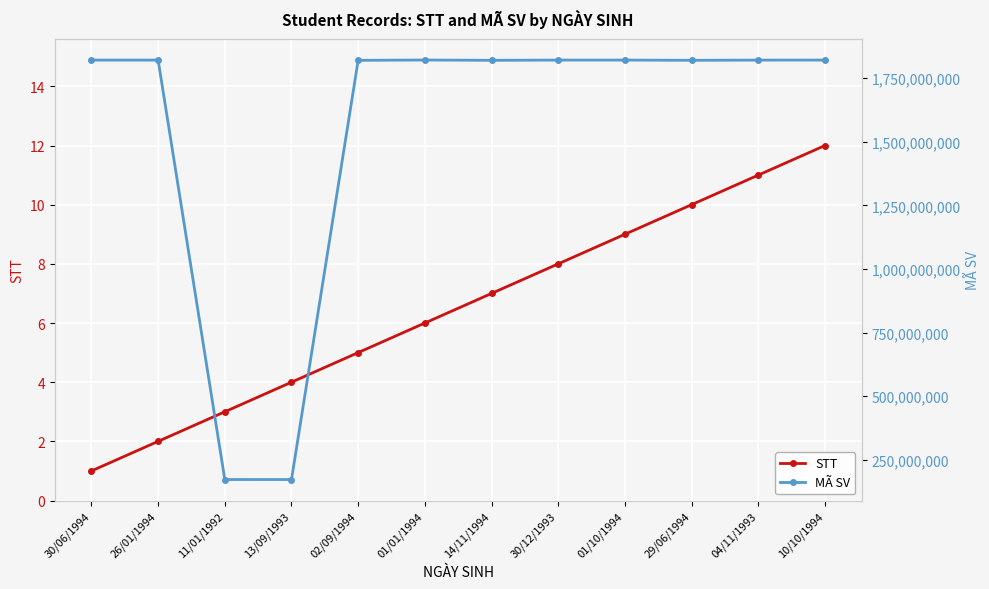

The value of STT at 11/01/1992 is 5. True or false?

False